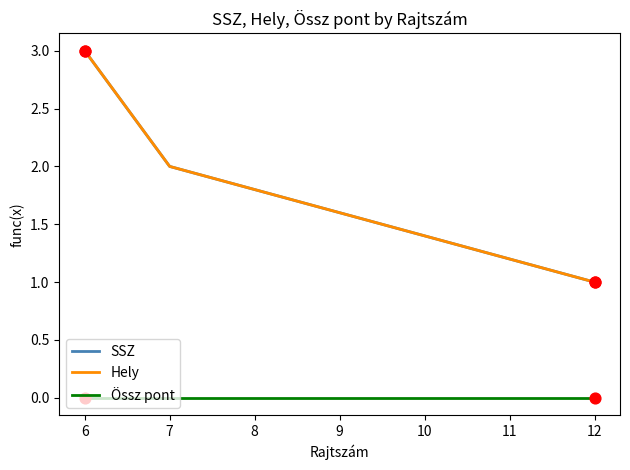

Is the value of Össz pont at 7 greater than the value of SSZ at 6?

No